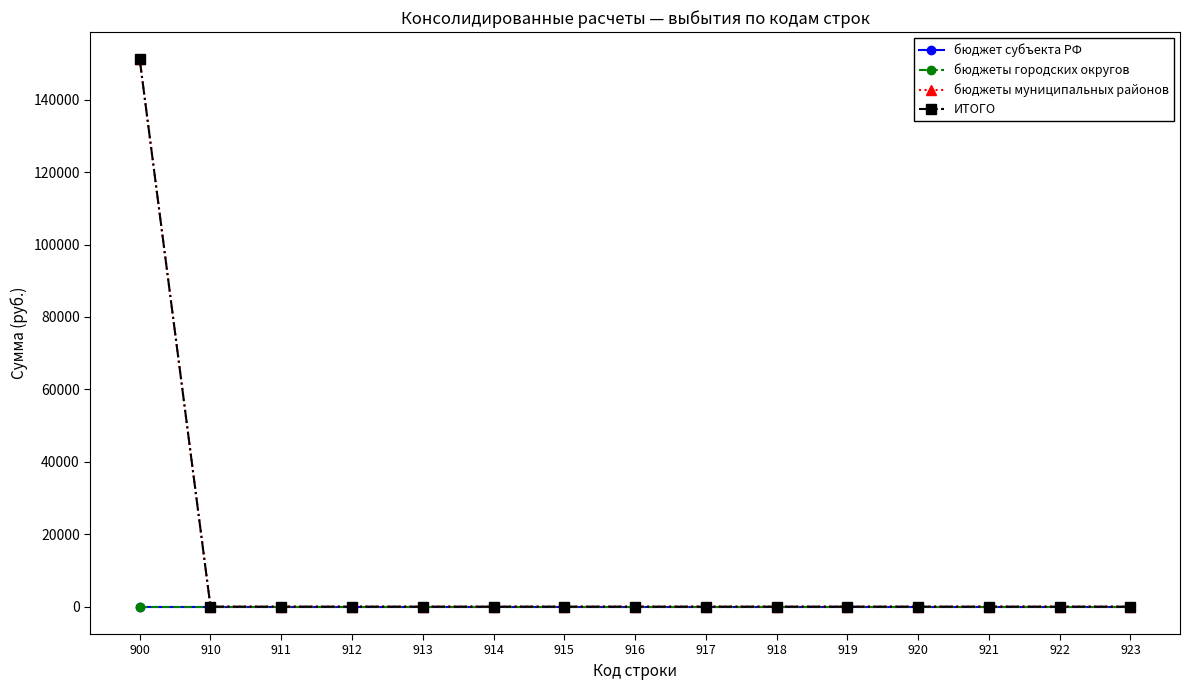

Is this an area chart (filled region under the line)?

No